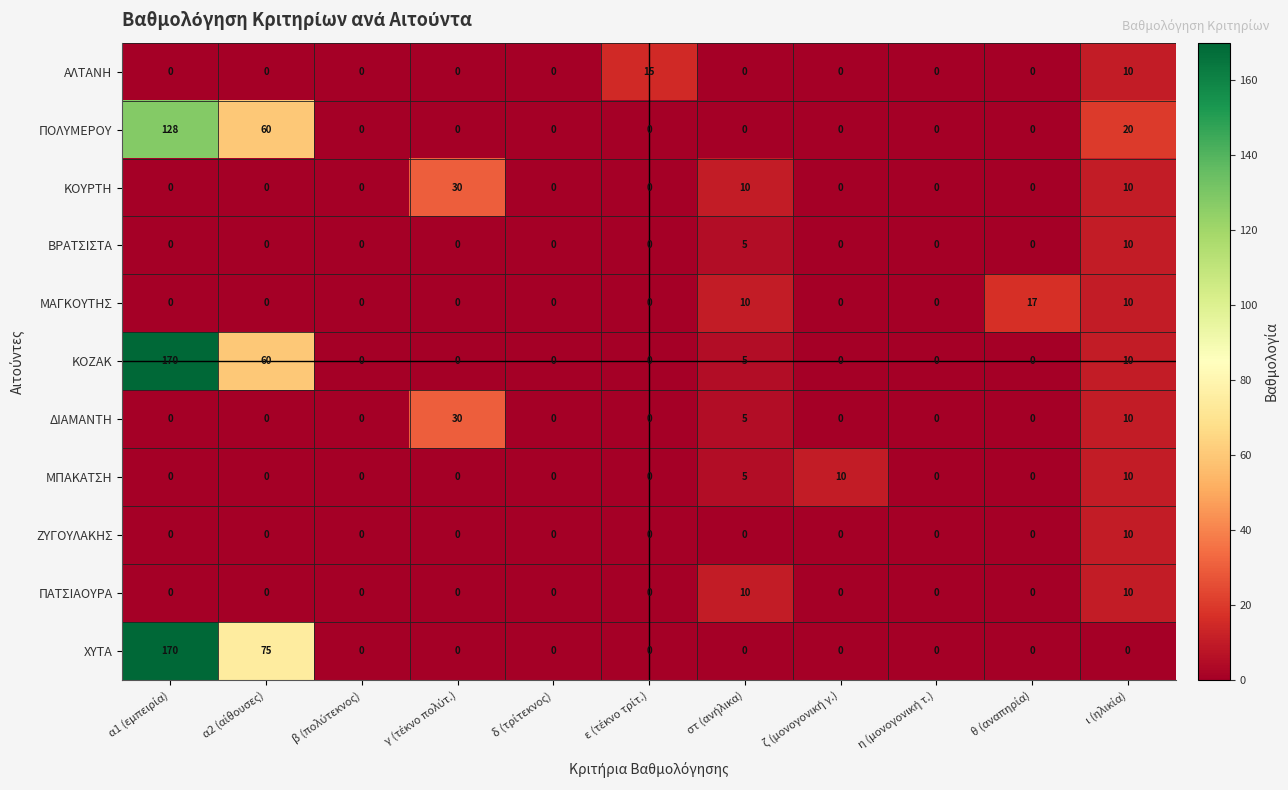

What is the greatest value displayed?

170